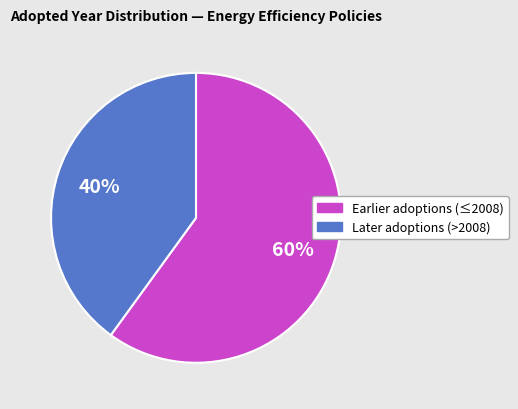

To the nearest percent, what is the average slice percentage?

50%